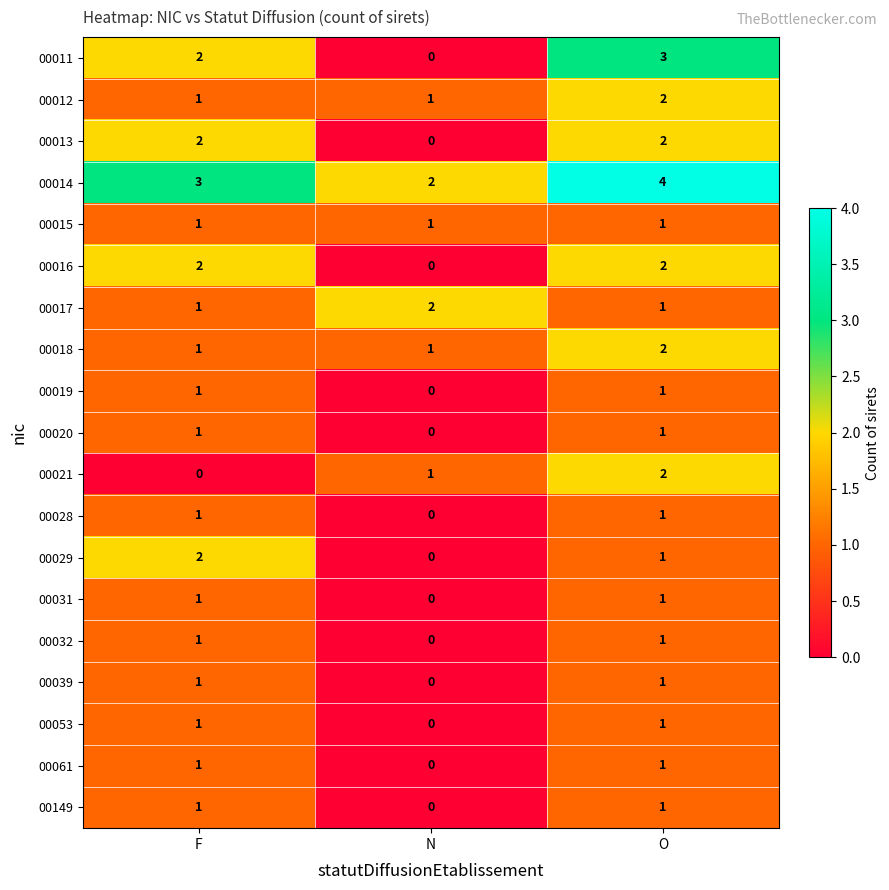

Which series changed the most between N and O?

00011